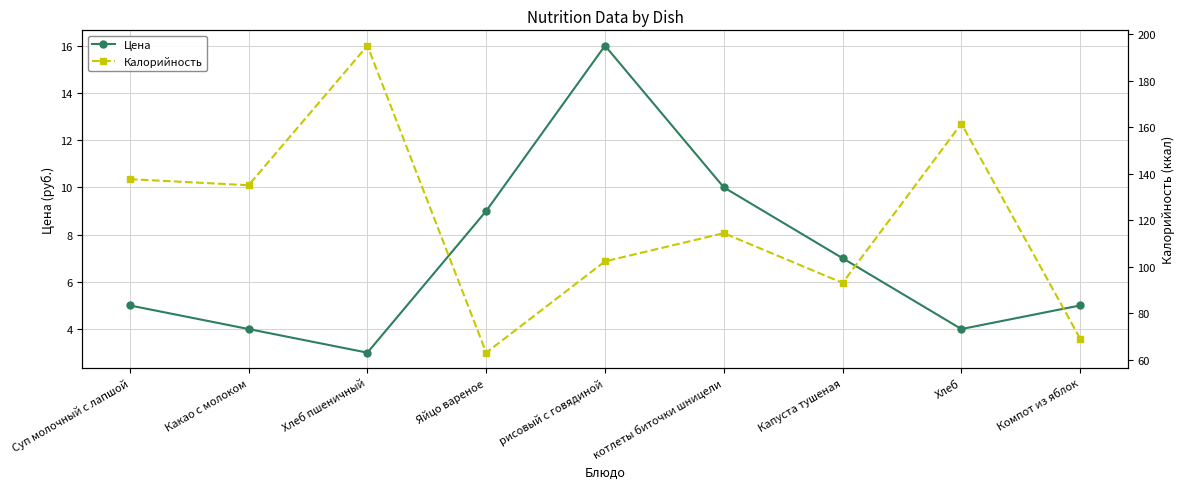

Does the chart have visible grid lines?

Yes